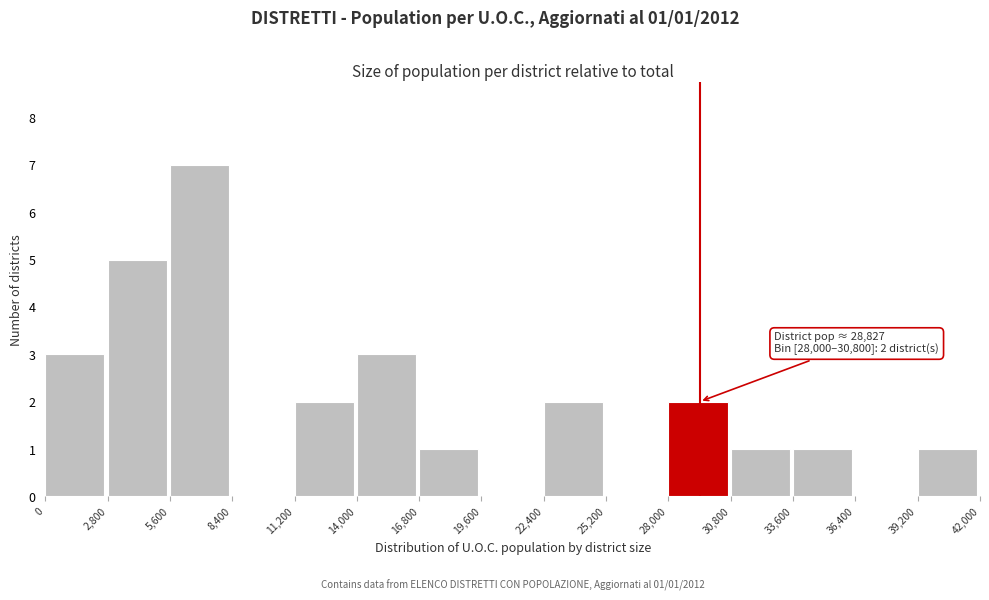

Over which range of the x-axis is the bar tallest?

5,600 to 8,400